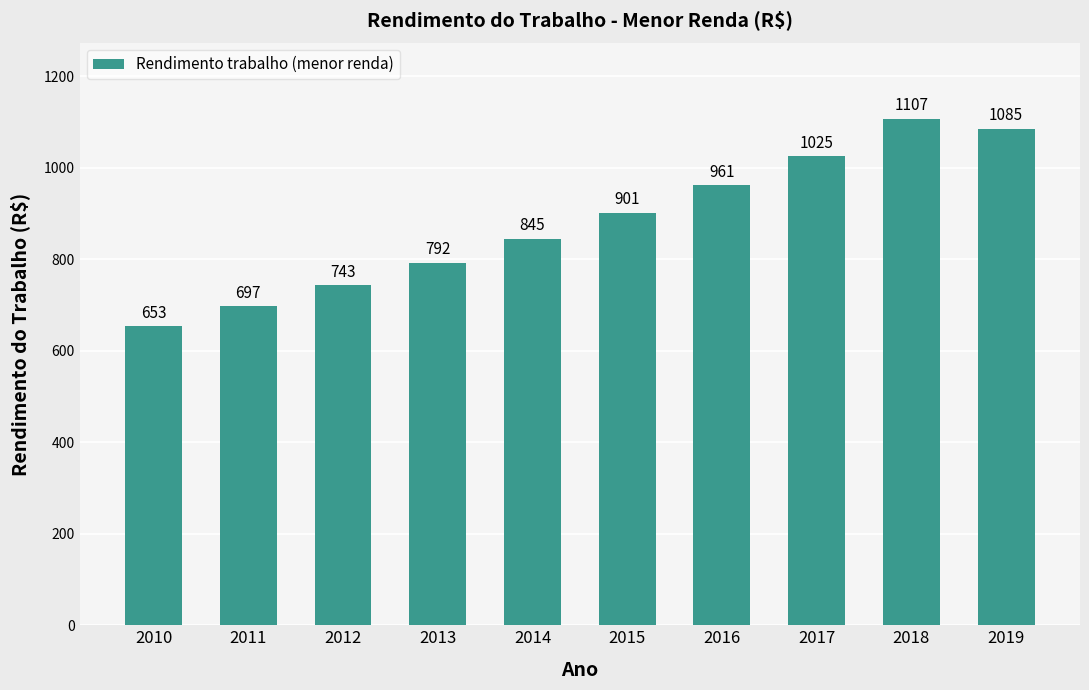

What is the value of the 6th bar from the left?

901.2